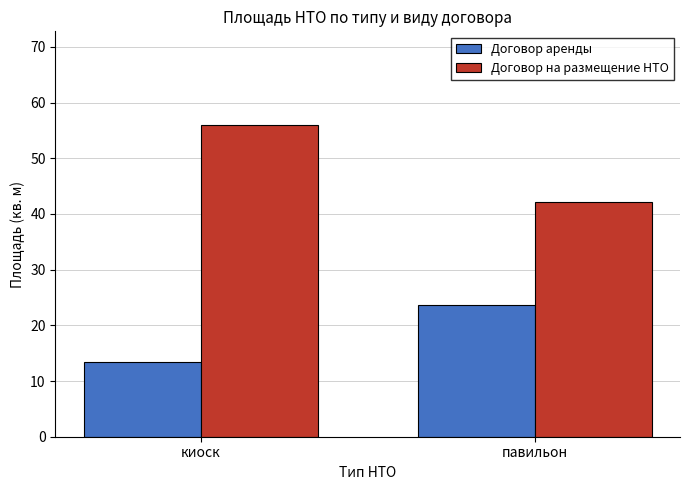

True or false: Договор аренды has a value of 40.5 at павильон.

False